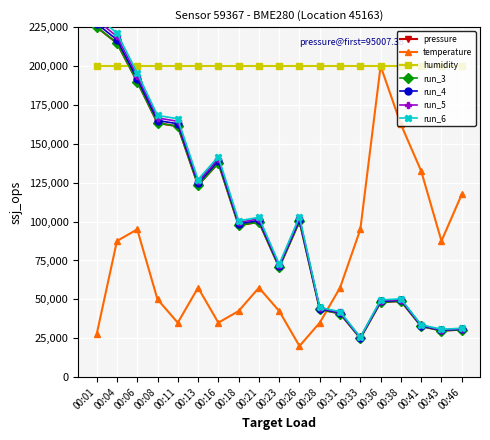

What is the lowest value of the pressure series?

25000.0